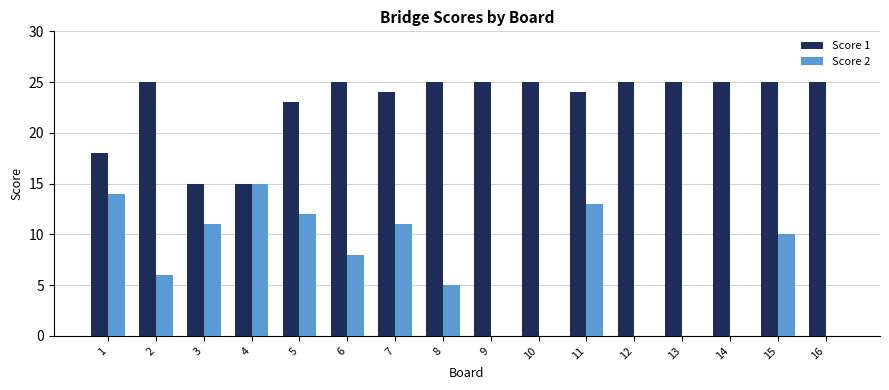

At which category is the sum across all series the highest?

11